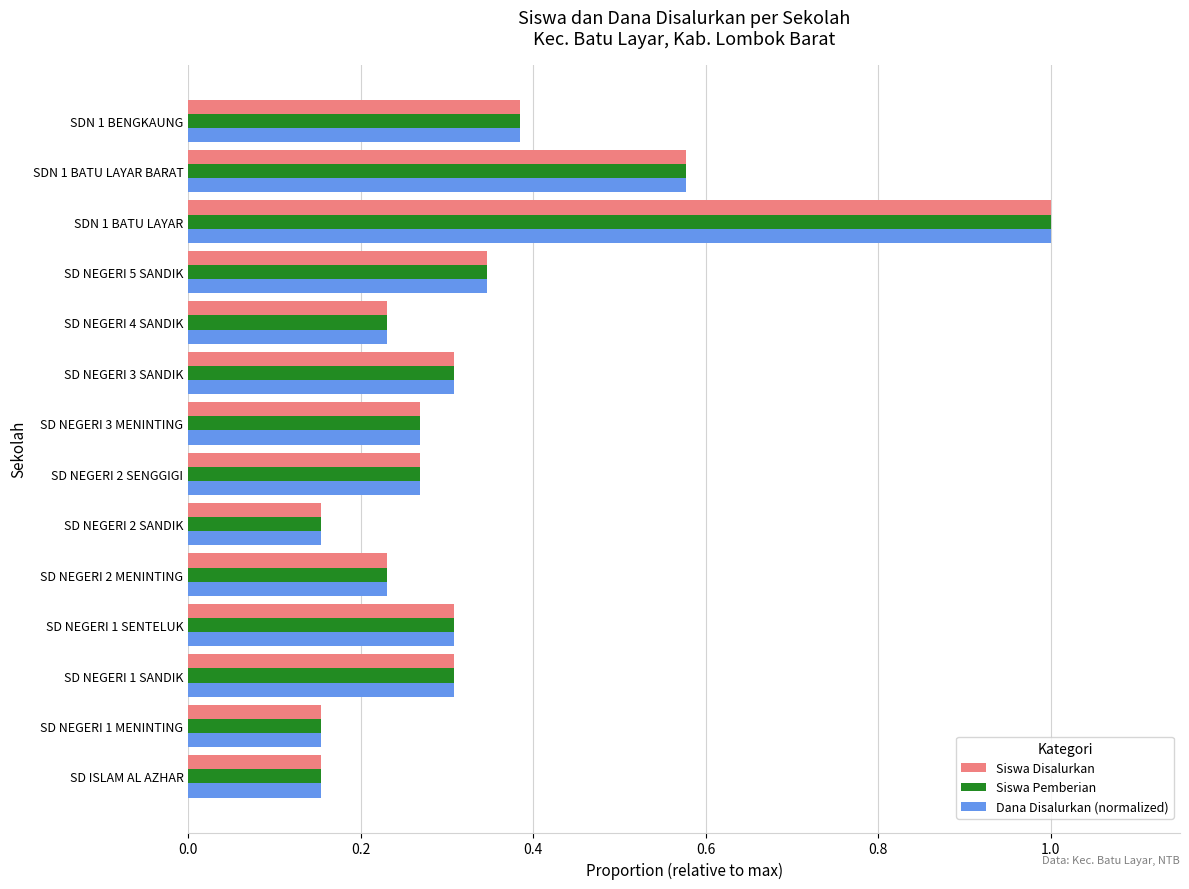

The Siswa Disalurkan series shows 0.3 at SDN 1 BATU LAYAR. True or false?

False